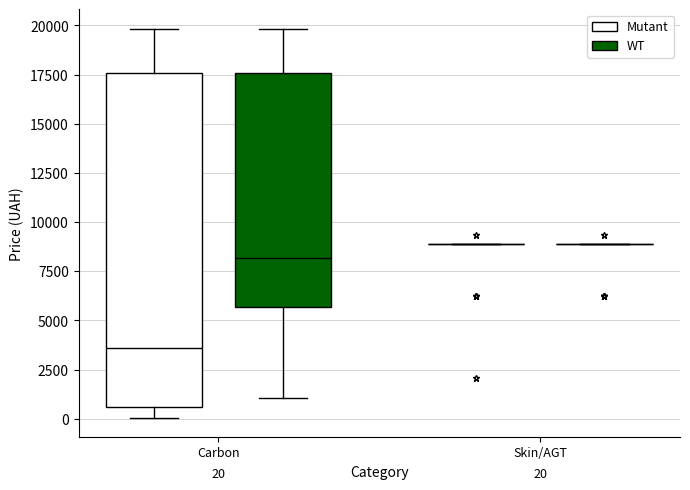

Comparing the boxes themselves (not the whiskers), which one is the tallest?

Carbon (Mutant)